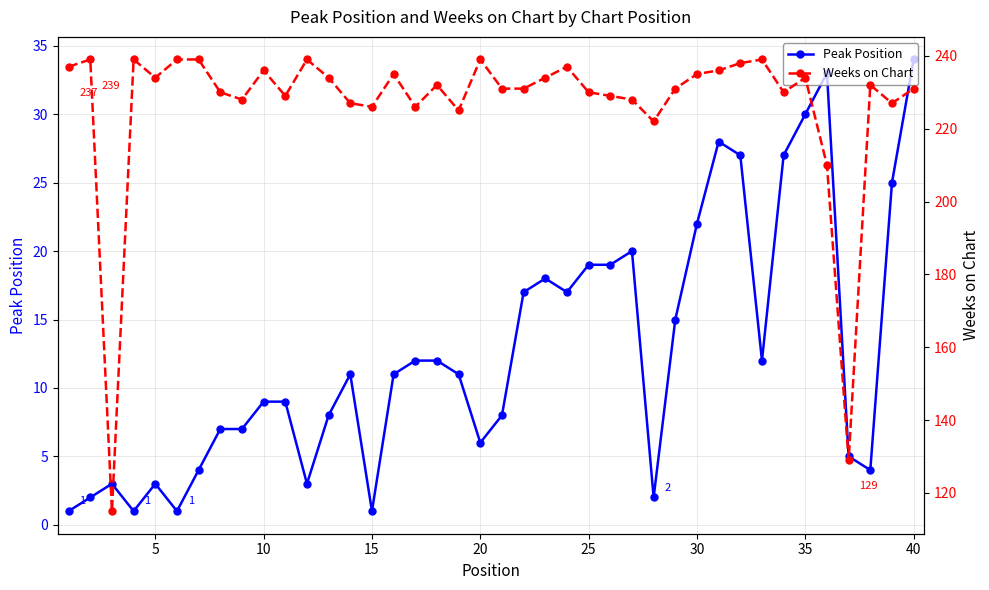

True or false: Peak Position has more than 2 interior local peaks.

True